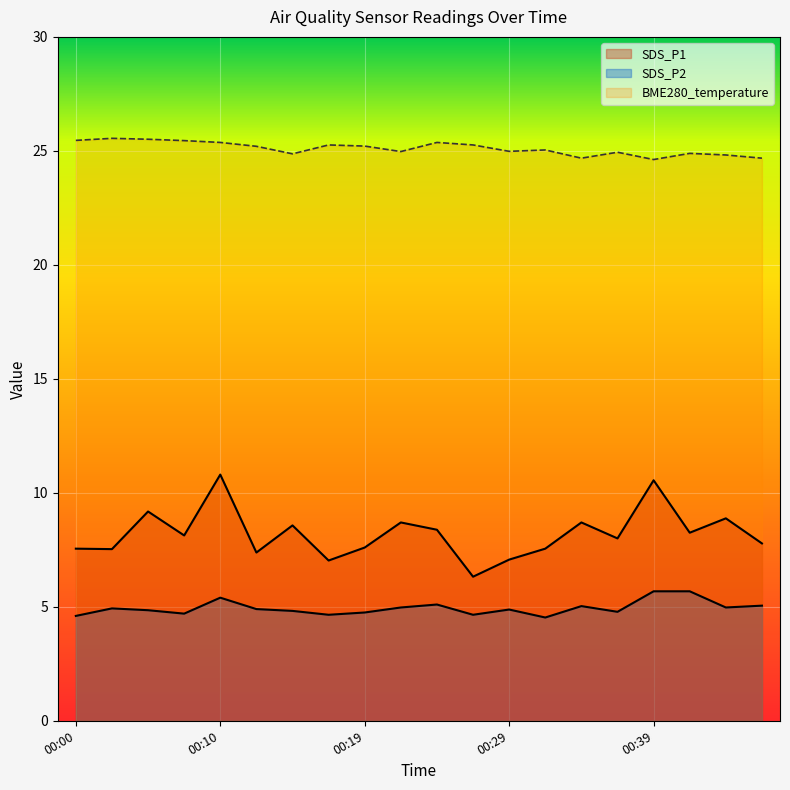

What are all the series names shown in the legend?

SDS_P1, SDS_P2, BME280_temperature